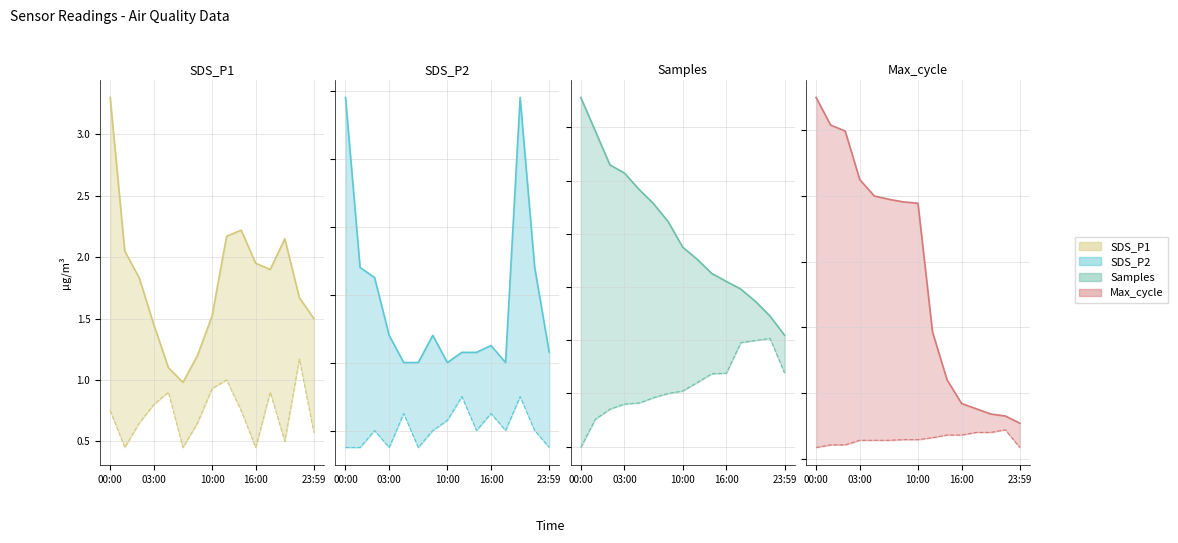

Where is the first local minimum for SDS_P1_upper?

5